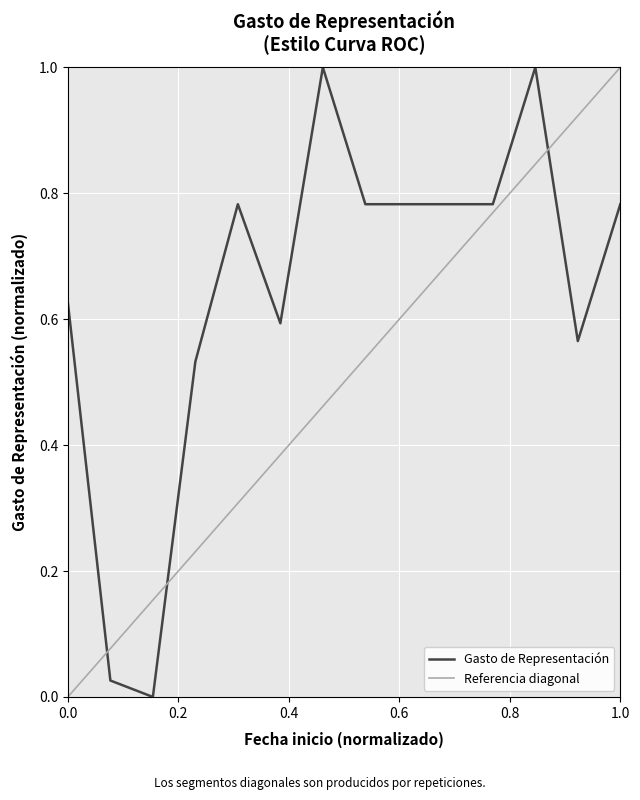

How many distinct data groups are displayed?

1